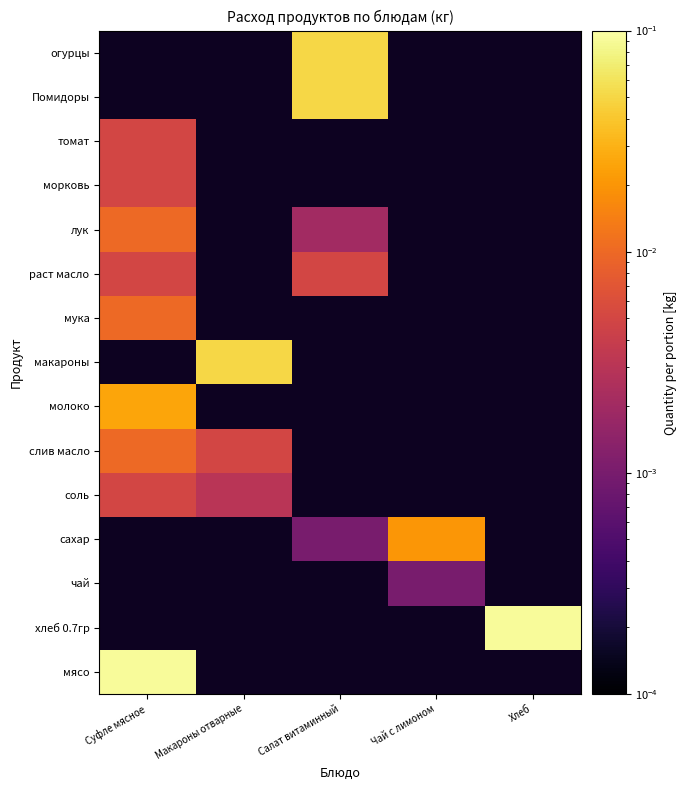

At how many categories does at least one series exceed 0?

5